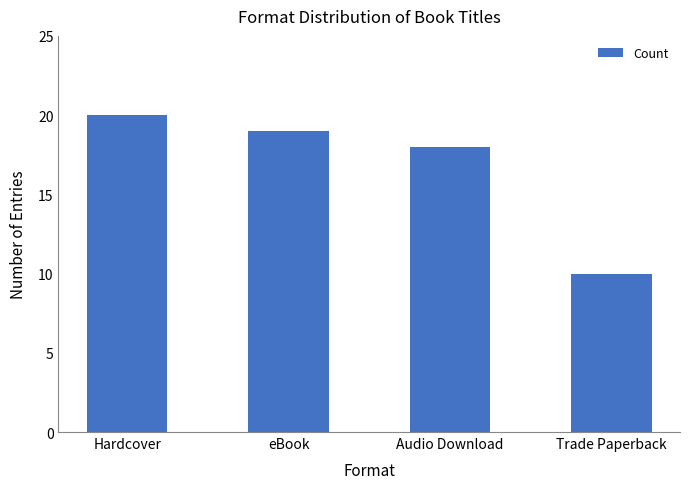

List the labels in order of value, largest first.

Hardcover, eBook, Audio Download, Trade Paperback